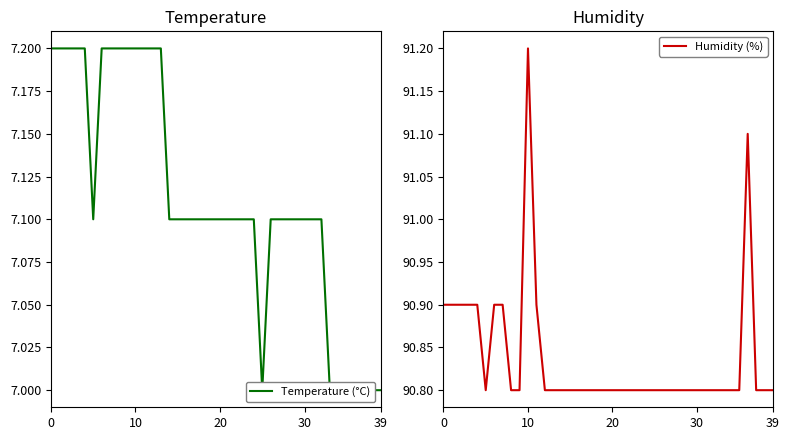

What value does the Humidity (%) series have at 38?

90.8